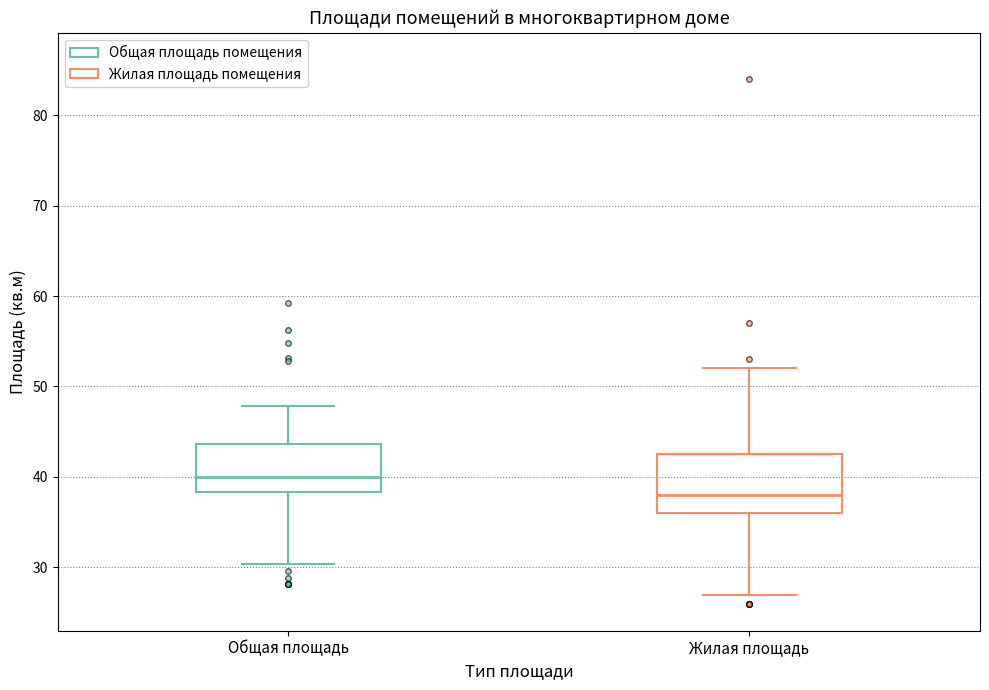

Which box is the tallest, from its lower edge to its upper edge?

Жилая площадь